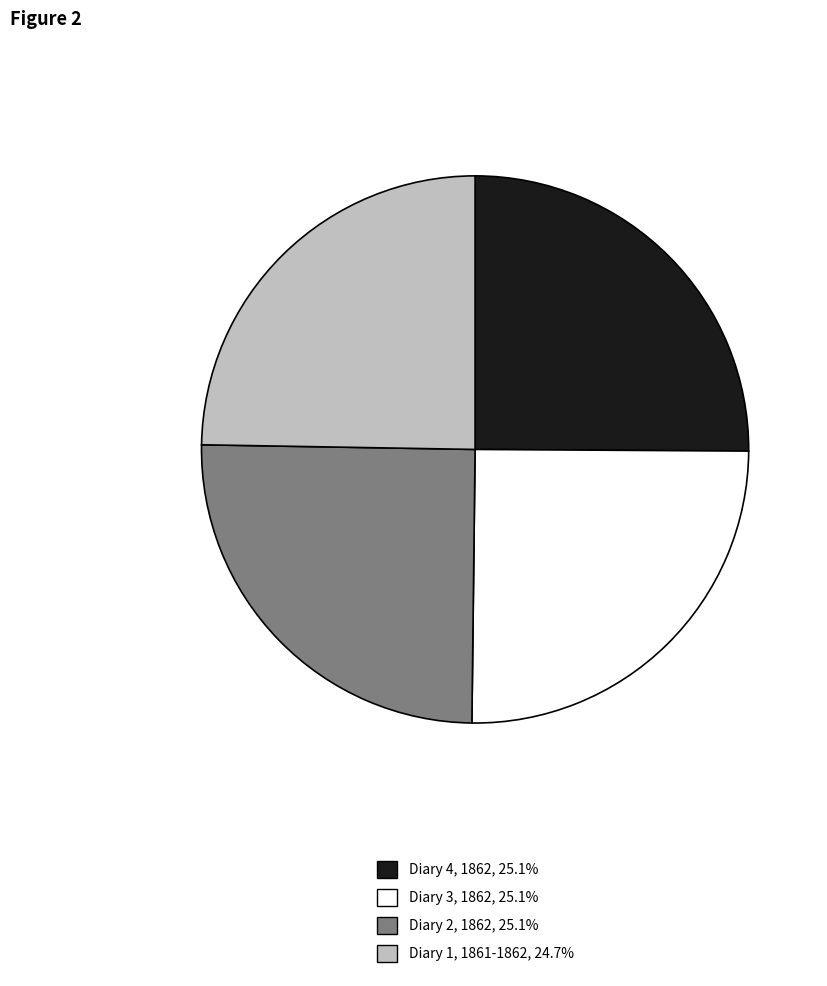

Does Diary 4, 1862 account for over 50% of the chart?

No